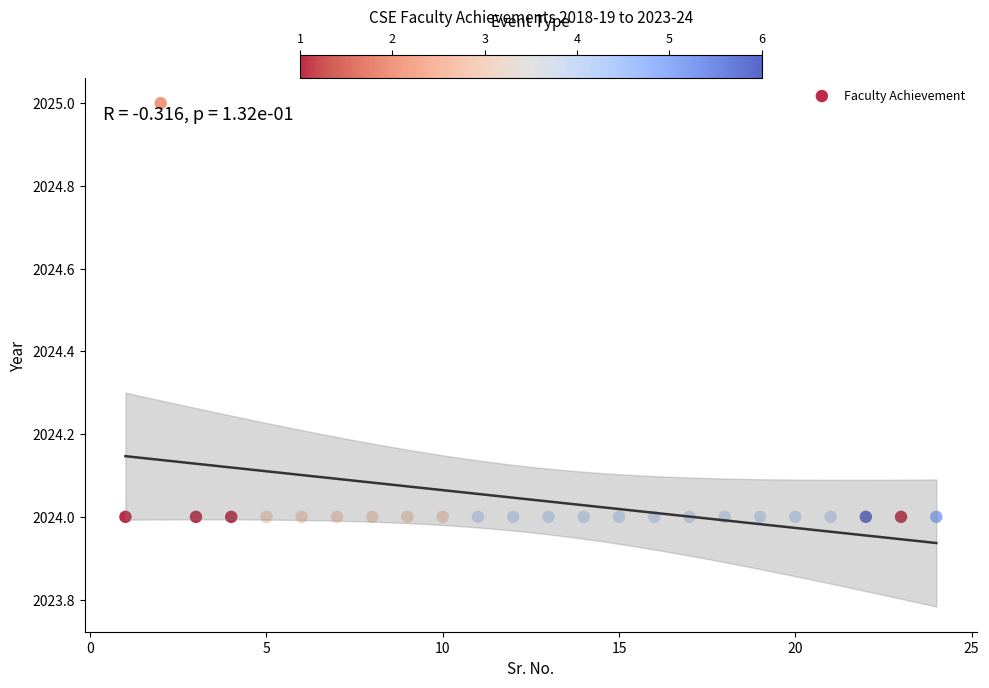

What is the range of X values (max minus min)?

23